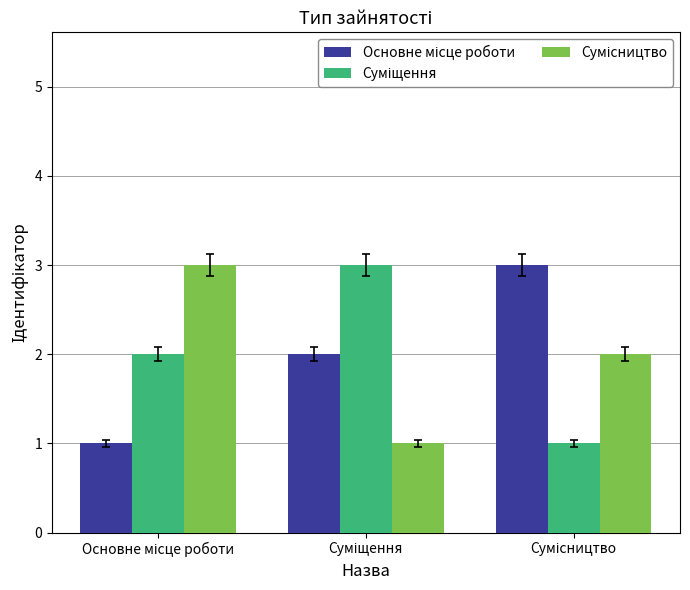

What is the greatest value displayed?

3